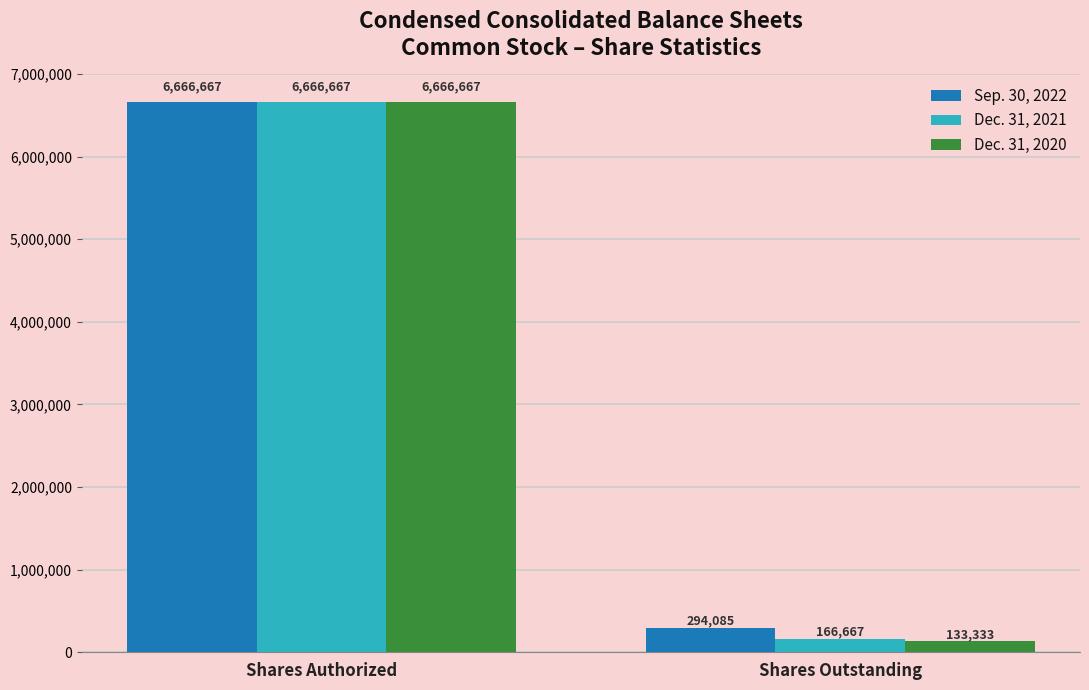

The value of Dec. 31, 2020 at Shares Authorized is 3887941. True or false?

False